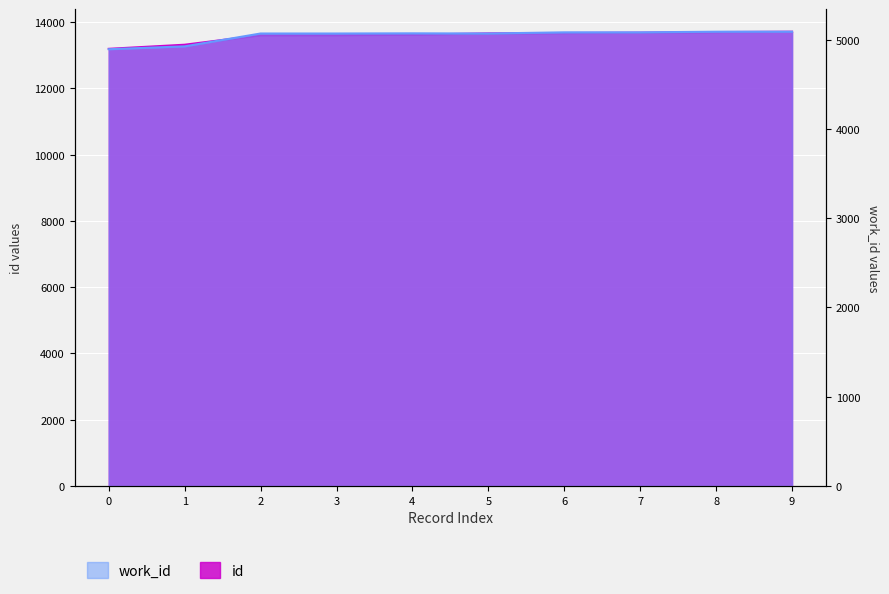

What is the average value of the id series?

13572